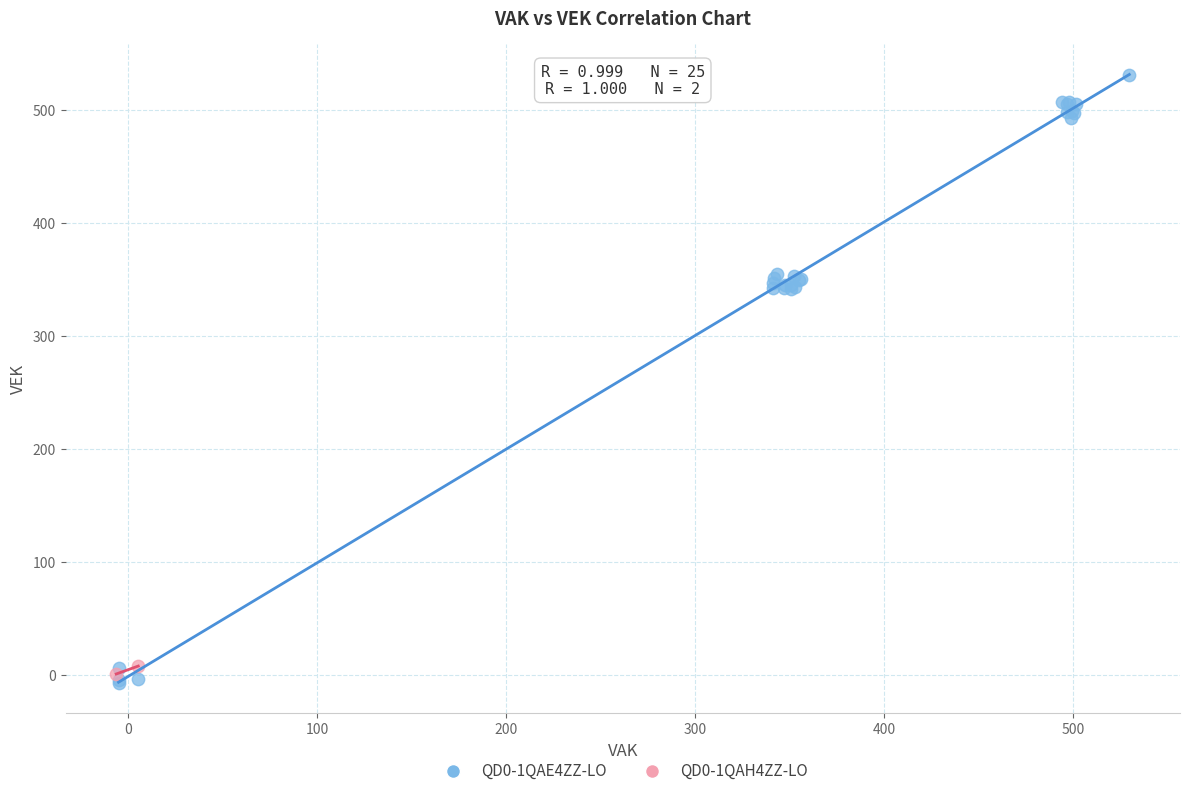

What are all the series names shown in the legend?

QD0-1QAE4ZZ-LO, QD0-1QAH4ZZ-LO